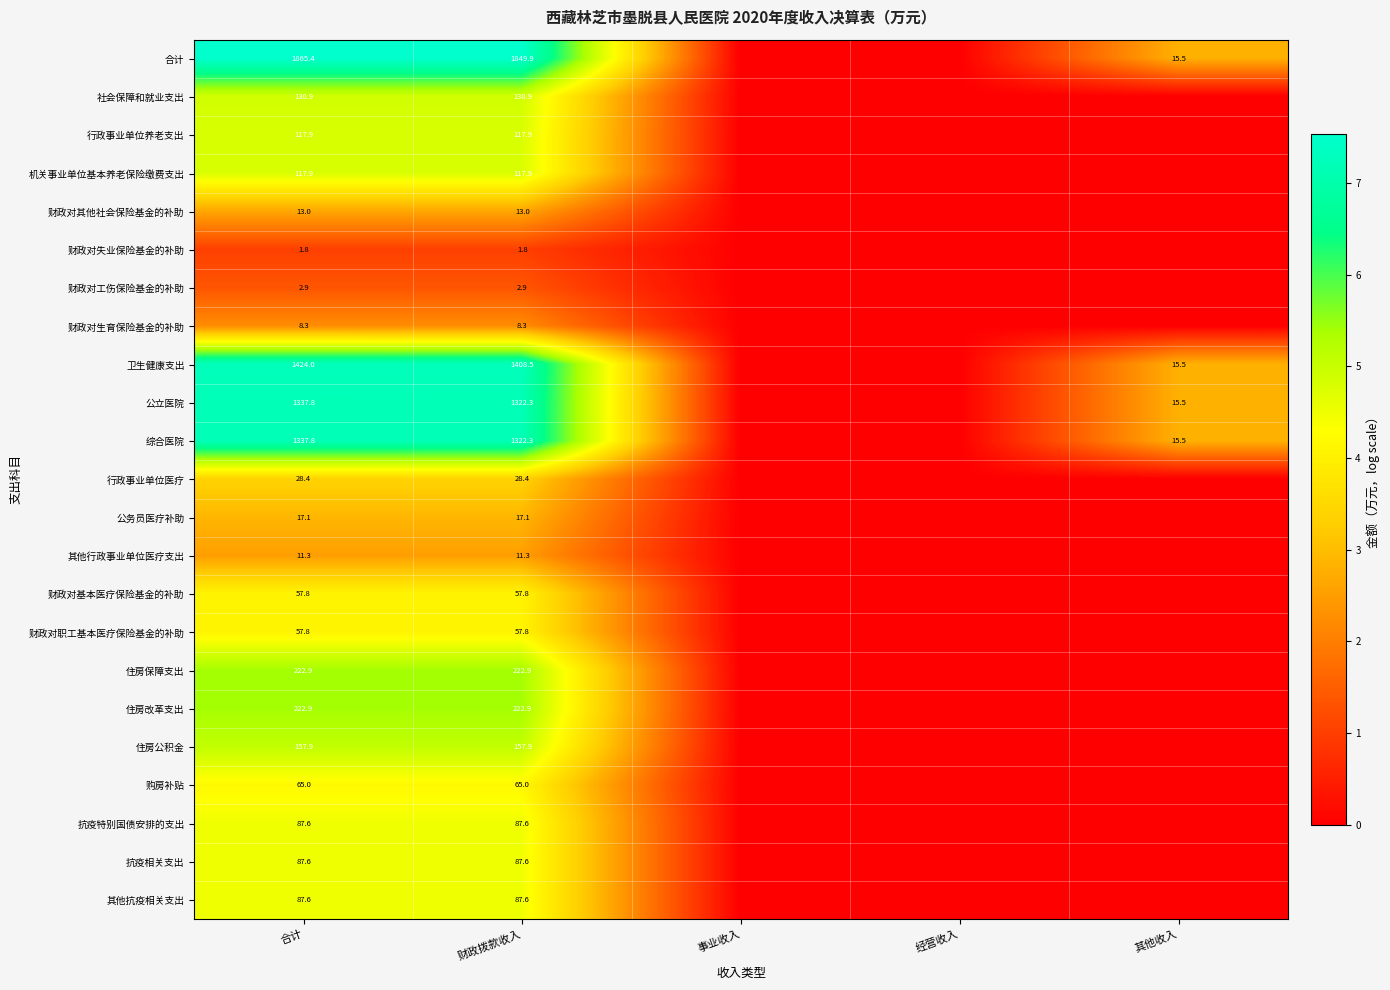

What is the difference between the highest and lowest values at 财政拨款收入?

1848.1